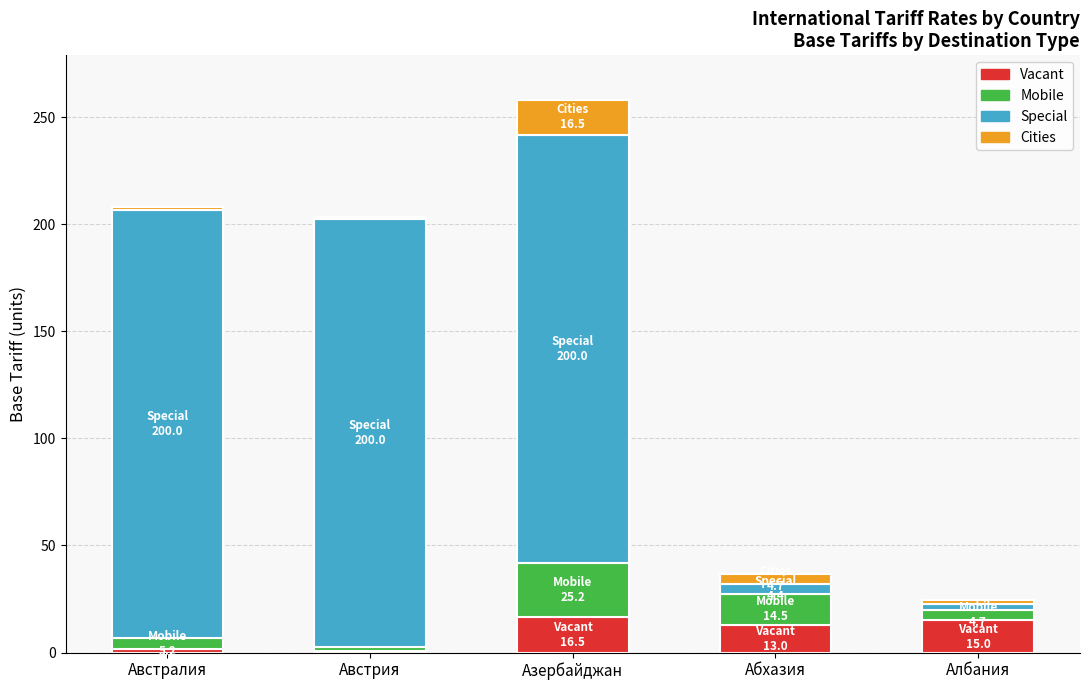

What is the sum of all Vacant values?

46.7